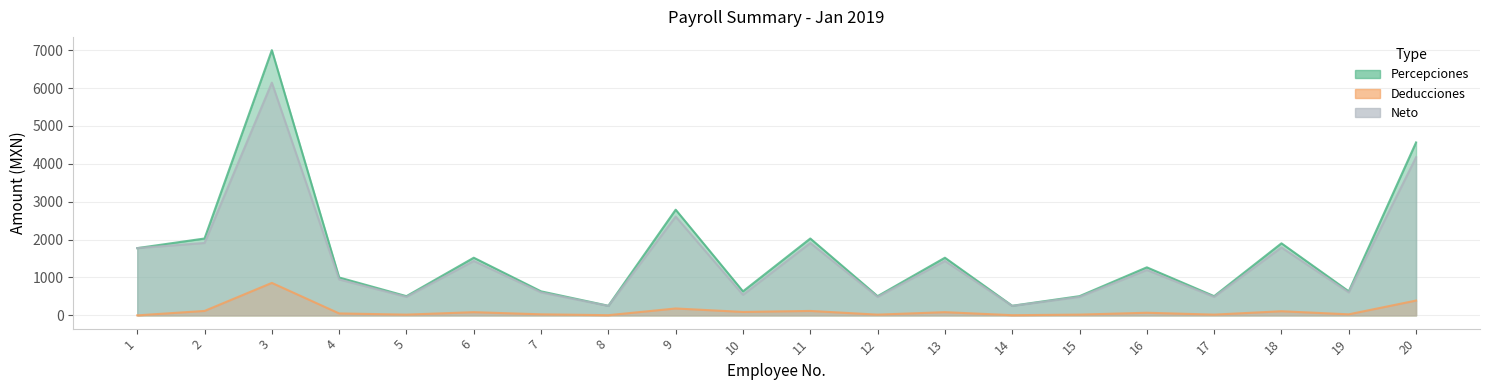

What are all the series names shown in the legend?

Percepciones, Deducciones, Neto